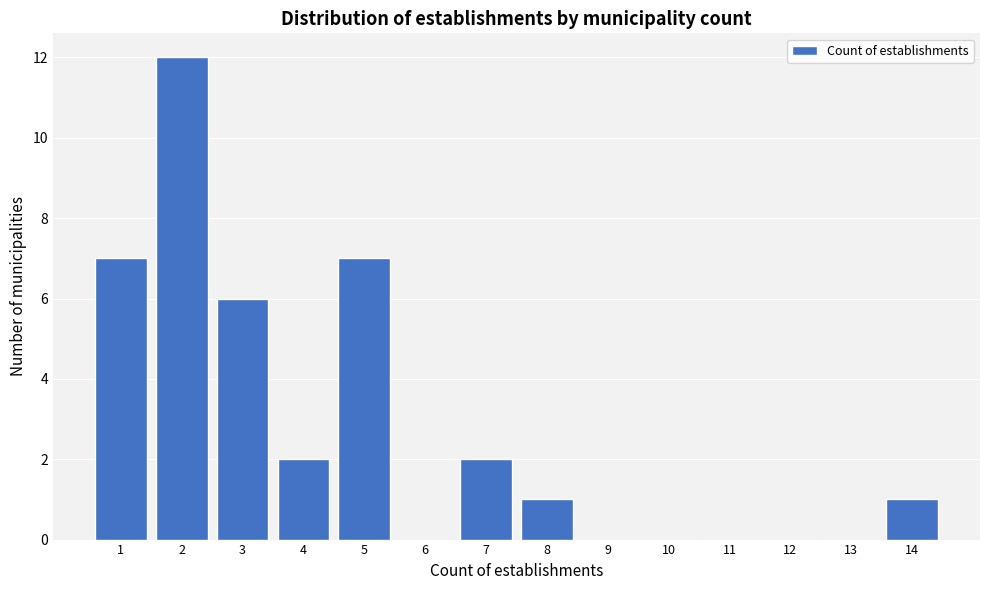

Reading left to right, extract all data points from this chart.

1=7	2=12	3=6	4=2	5=7	6=0	7=2	8=1	9=0	10=0	11=0	12=0	13=0	14=1